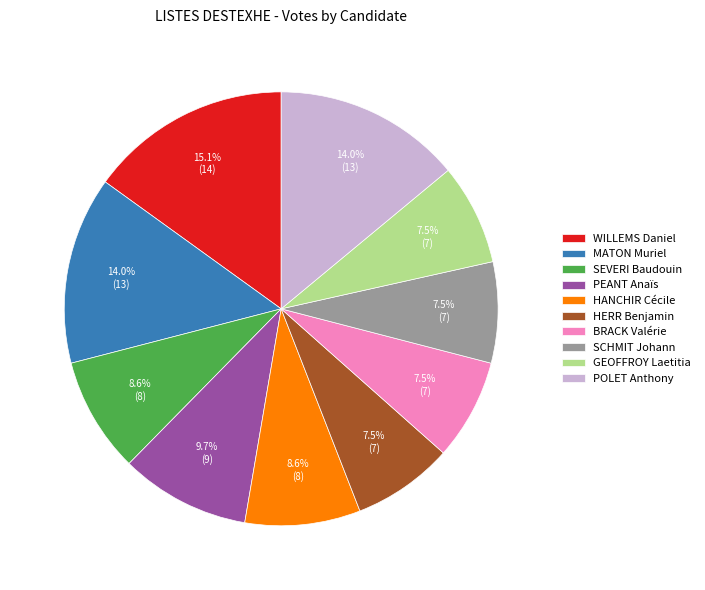

Is there any slice that represents more than half of the pie?

No